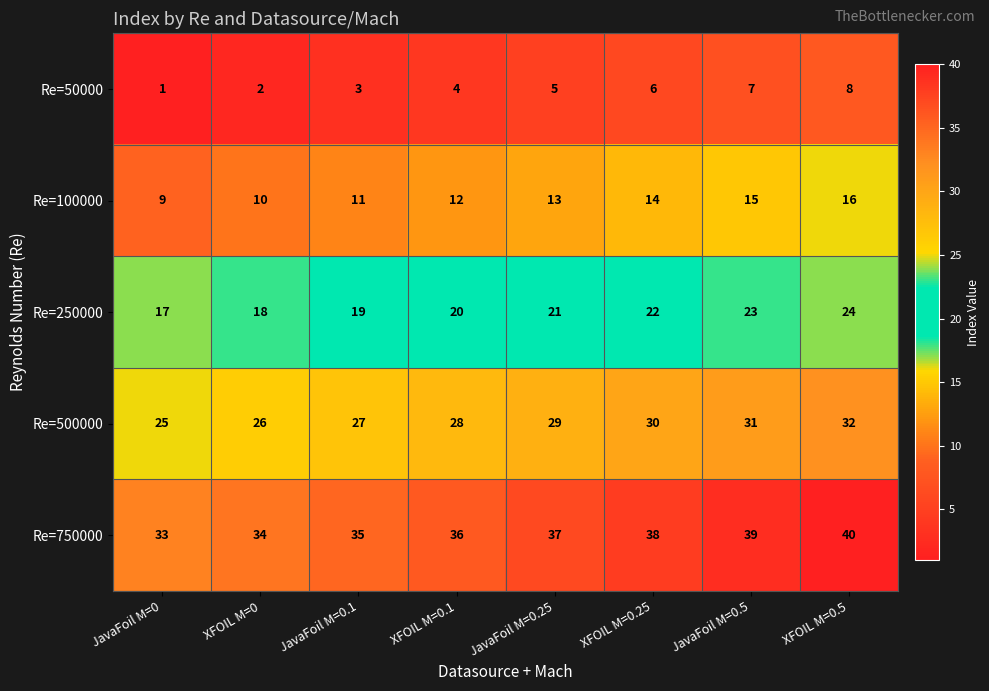

At which label does Re=250000 reach its minimum?

JavaFoil M=0